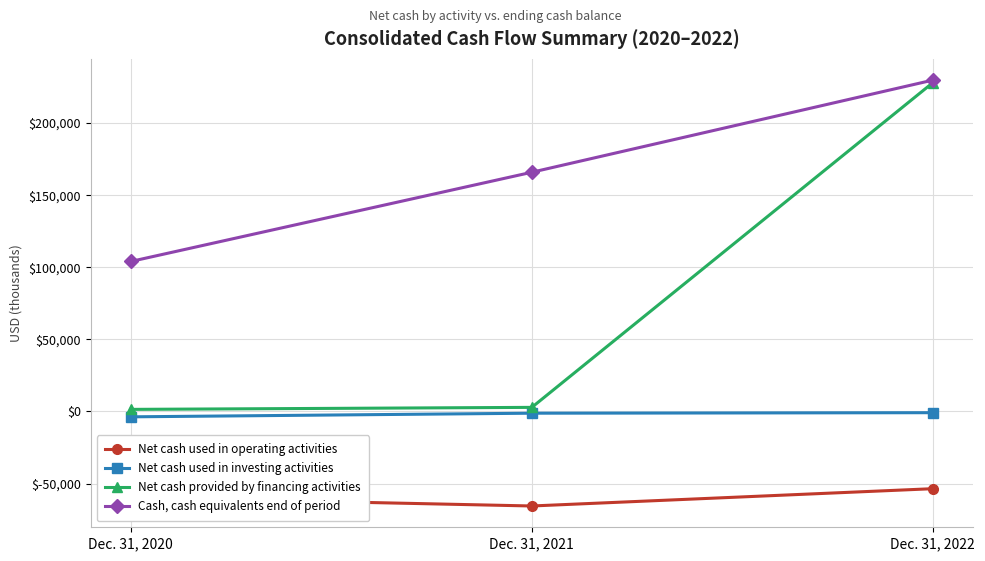

At how many categories does at least one series exceed 159893?

2